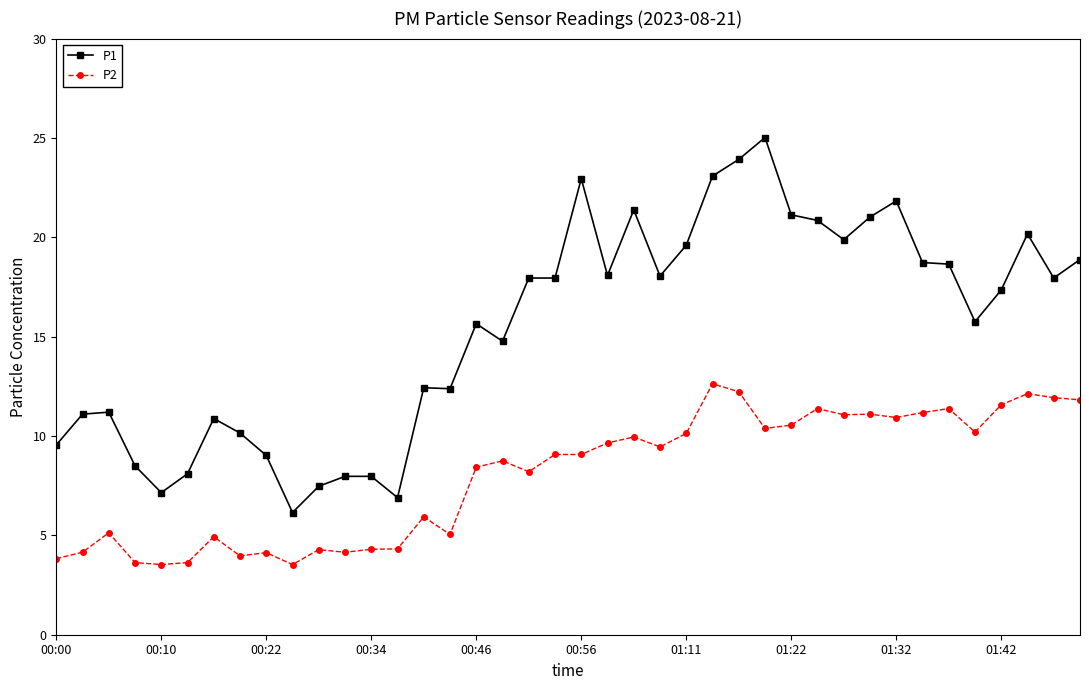

What is the lowest value of the P1 series?

6.2